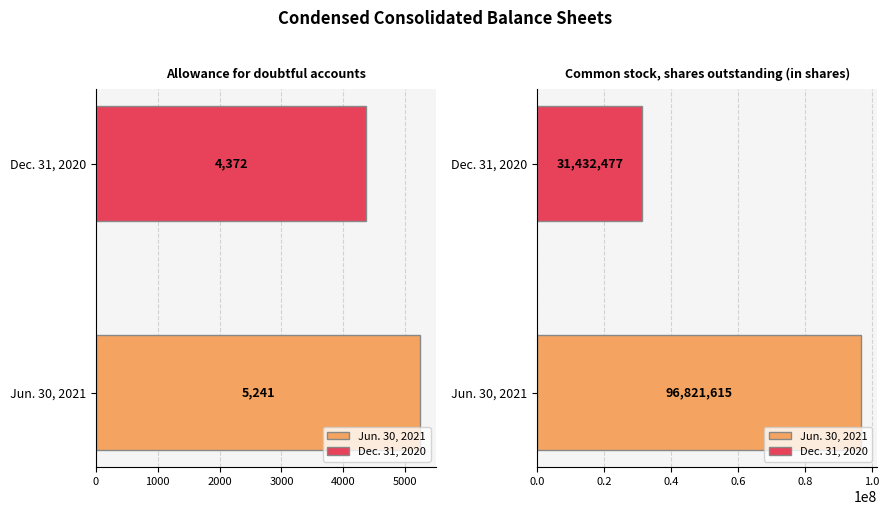

The Jun. 30, 2021 series shows 5241 at Allowance for doubtful accounts. True or false?

True